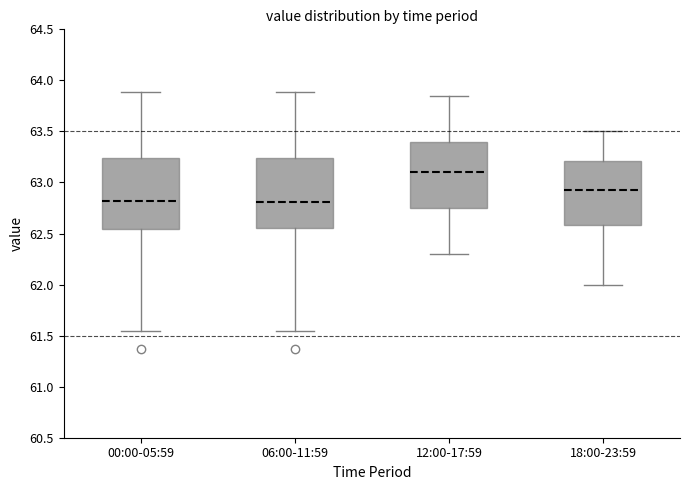

Reading left to right, transcribe this box plot: for each box, give where its median line is, the range the box spans, and where its two whiskers end, as read against the y-axis. The values are not printed on the chart, so give them approximately, as read against the axis.

00:00-05:59: median 62.80, box 62.55 to 63.25, whiskers 61.55 to 63.90
06:00-11:59: median 62.80, box 62.55 to 63.25, whiskers 61.55 to 63.90
12:00-17:59: median 63.10, box 62.75 to 63.40, whiskers 62.30 to 63.85
18:00-23:59: median 62.95, box 62.60 to 63.20, whiskers 62.00 to 63.50